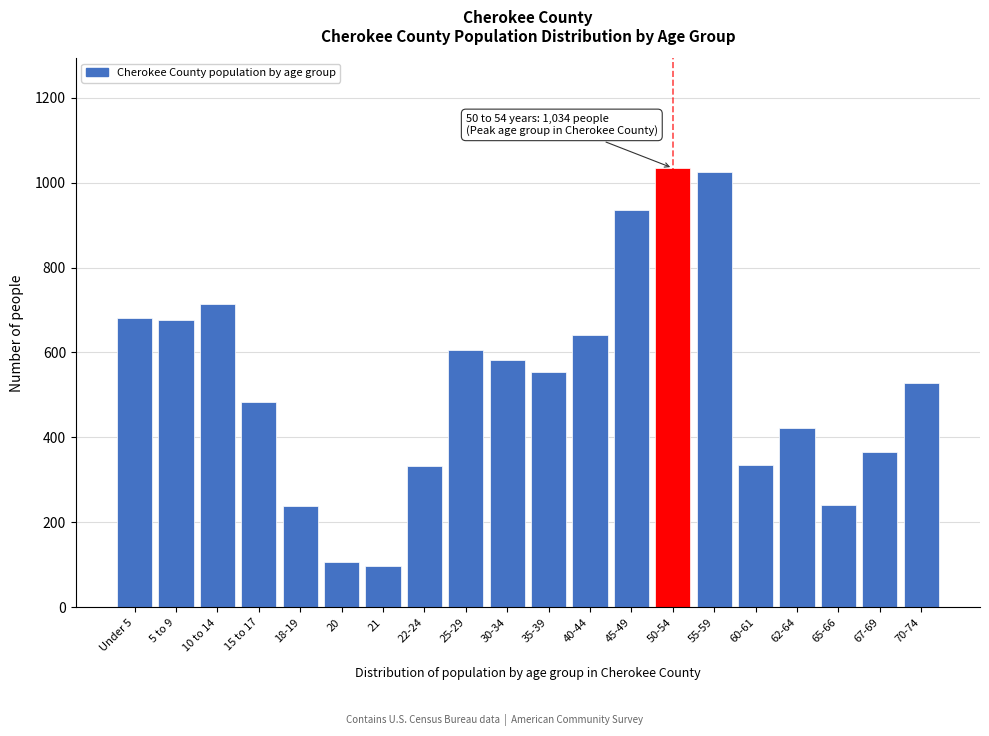

What is the sum of all values?

10601